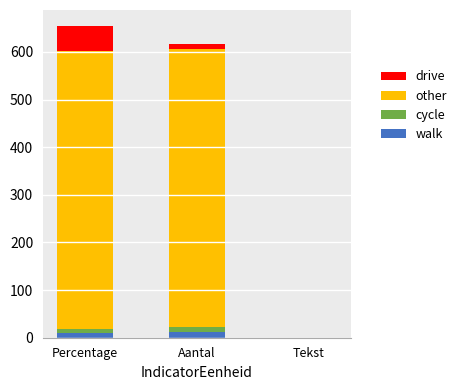

What is the approximate value of walk at Aantal?

12.0